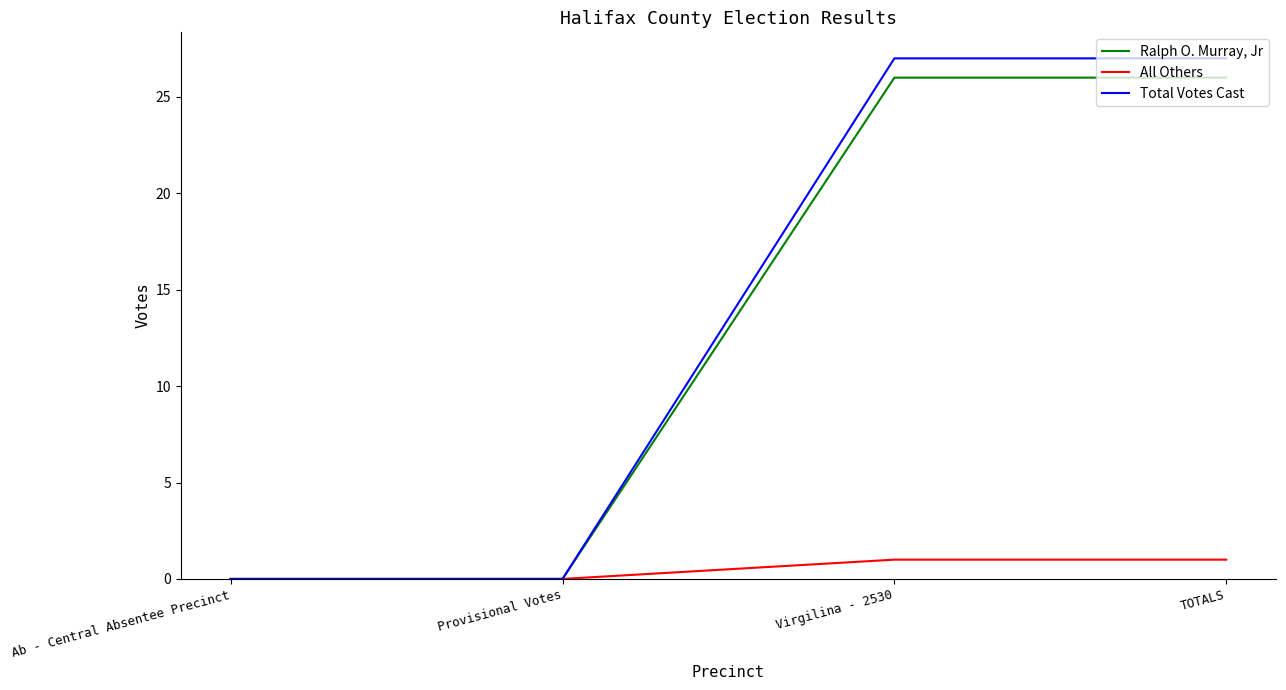

Between Provisional Votes and Virgilina - 2530, which series saw the biggest shift?

Total Votes Cast